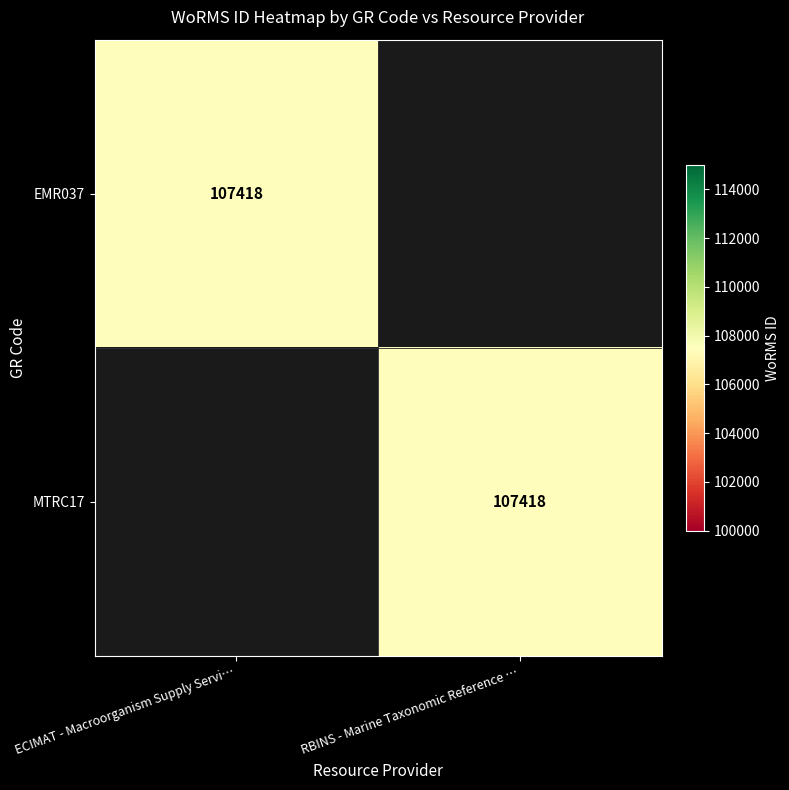

What is the total value across all series at RBINS - Marine Taxonomic Reference …?

107418